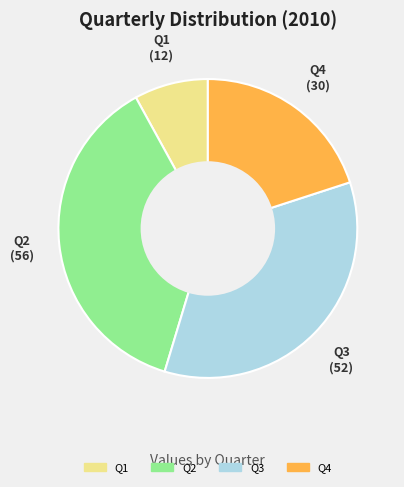

Is there a majority slice in this chart?

No